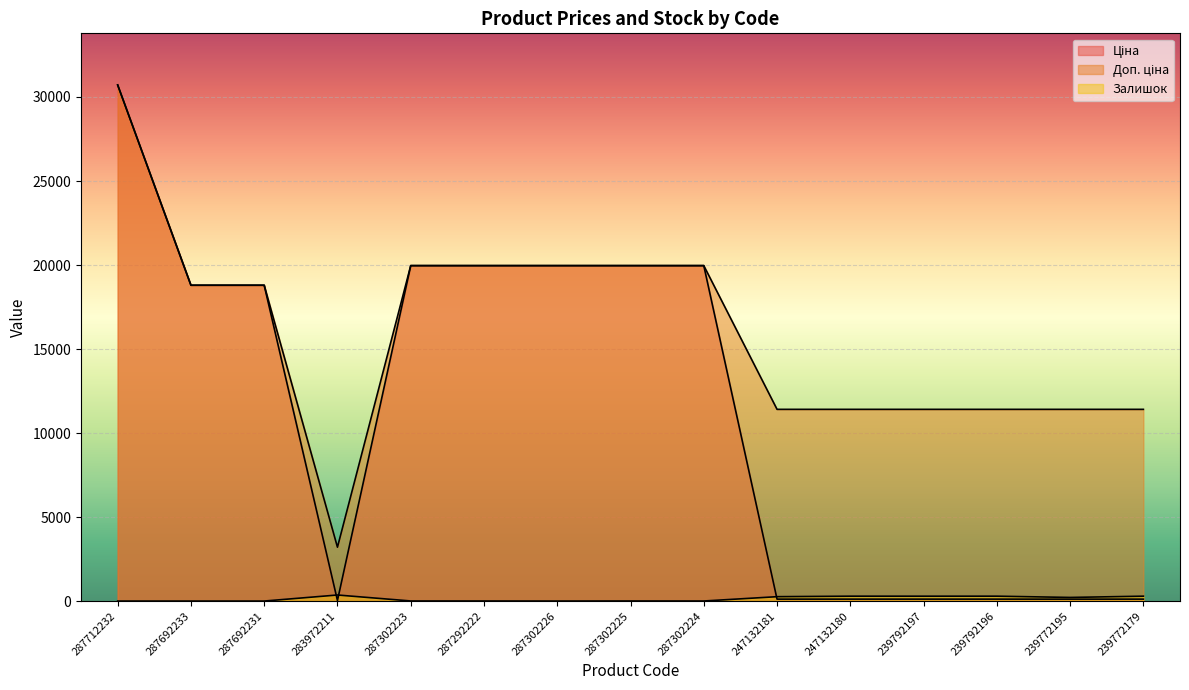

What is the total value across all series at 287692233?

37593.6